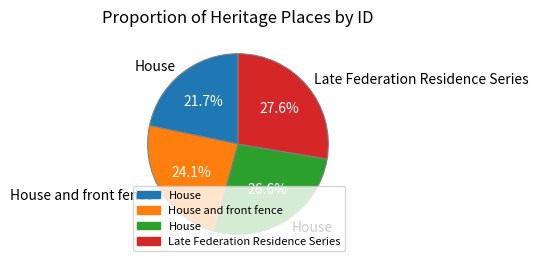

Is there any slice that represents more than half of the pie?

No